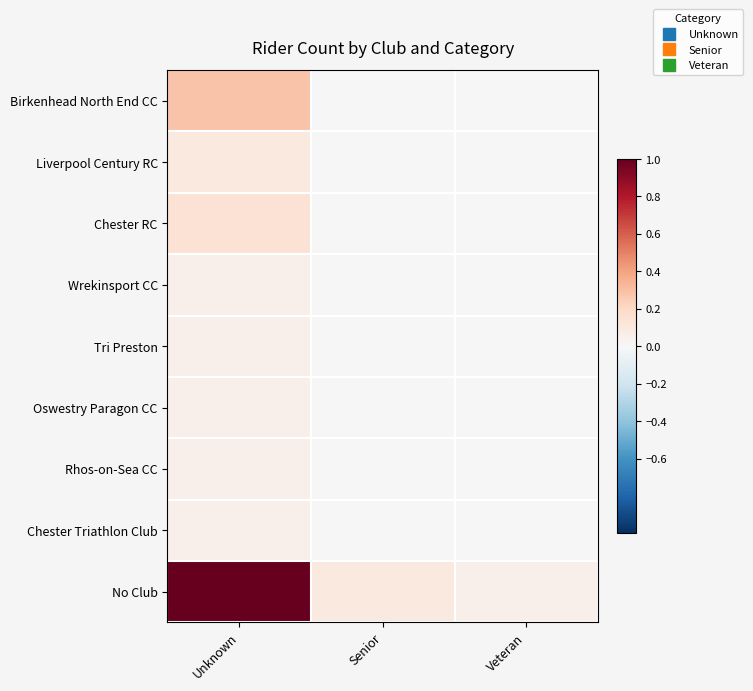

Between Unknown and Veteran, which is larger?

Unknown